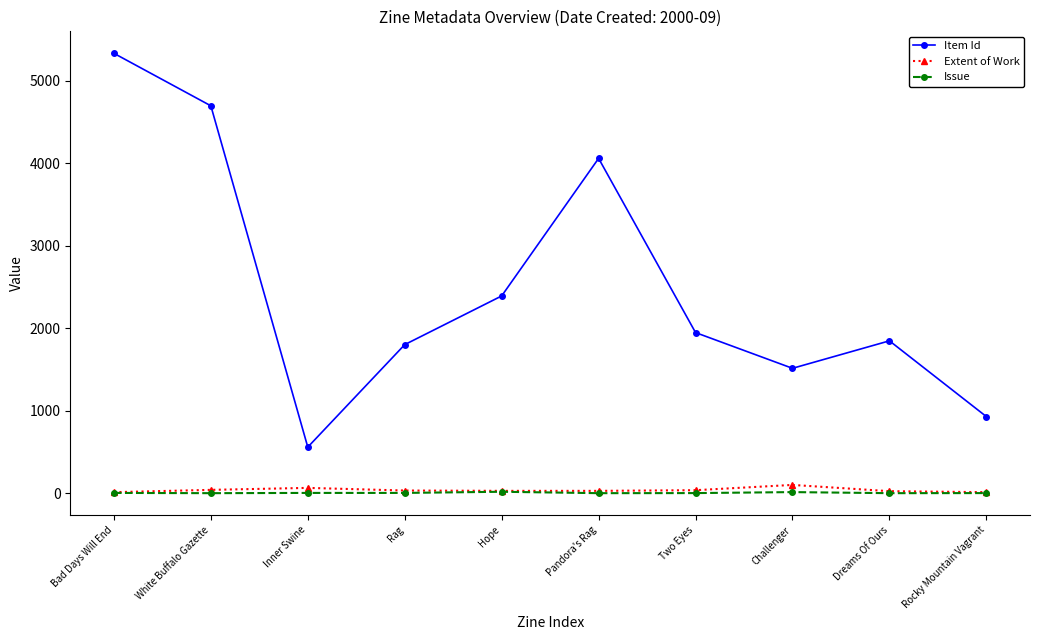

List the series in order of their peak value, lowest first.

Issue, Extent of Work, Item Id